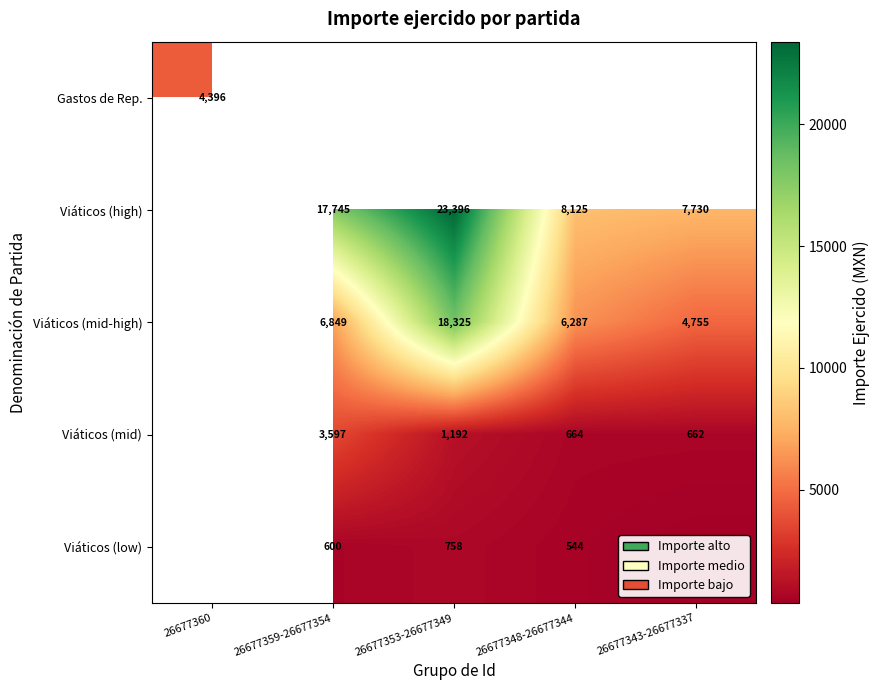

True or false: Viáticos (mid-high) has a value of 3547.3 at 26677359-26677354.

False